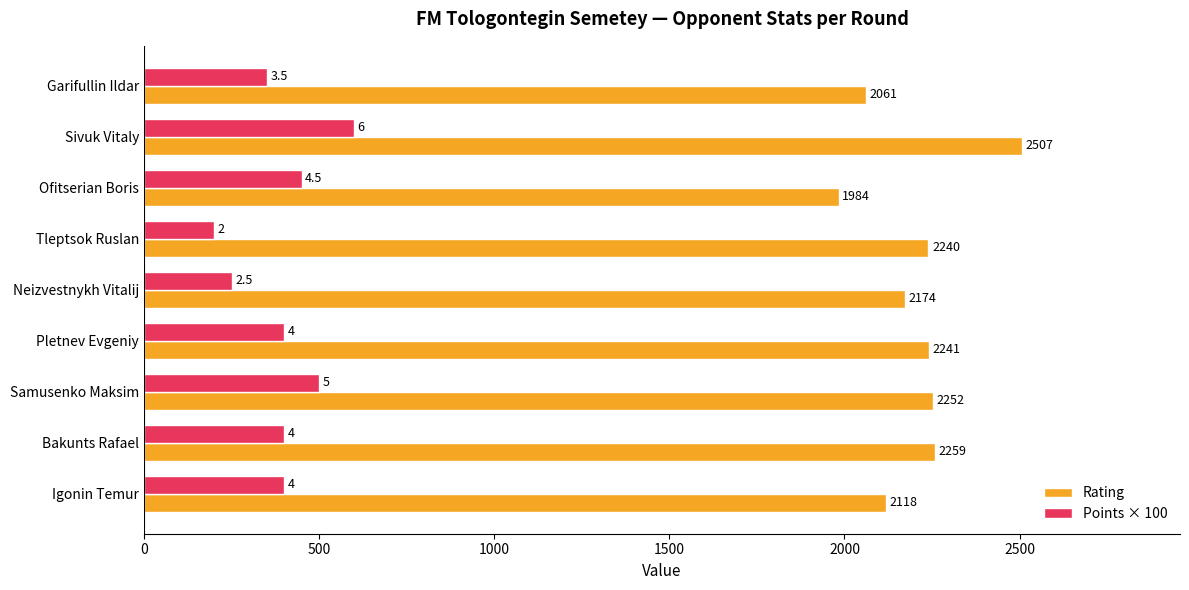

List the series in order of their peak value, highest first.

Rating, Points × 100